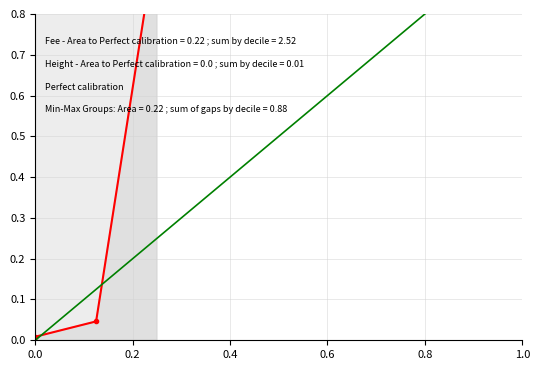

Which has a higher value, 1.0 or 0.0?

1.0